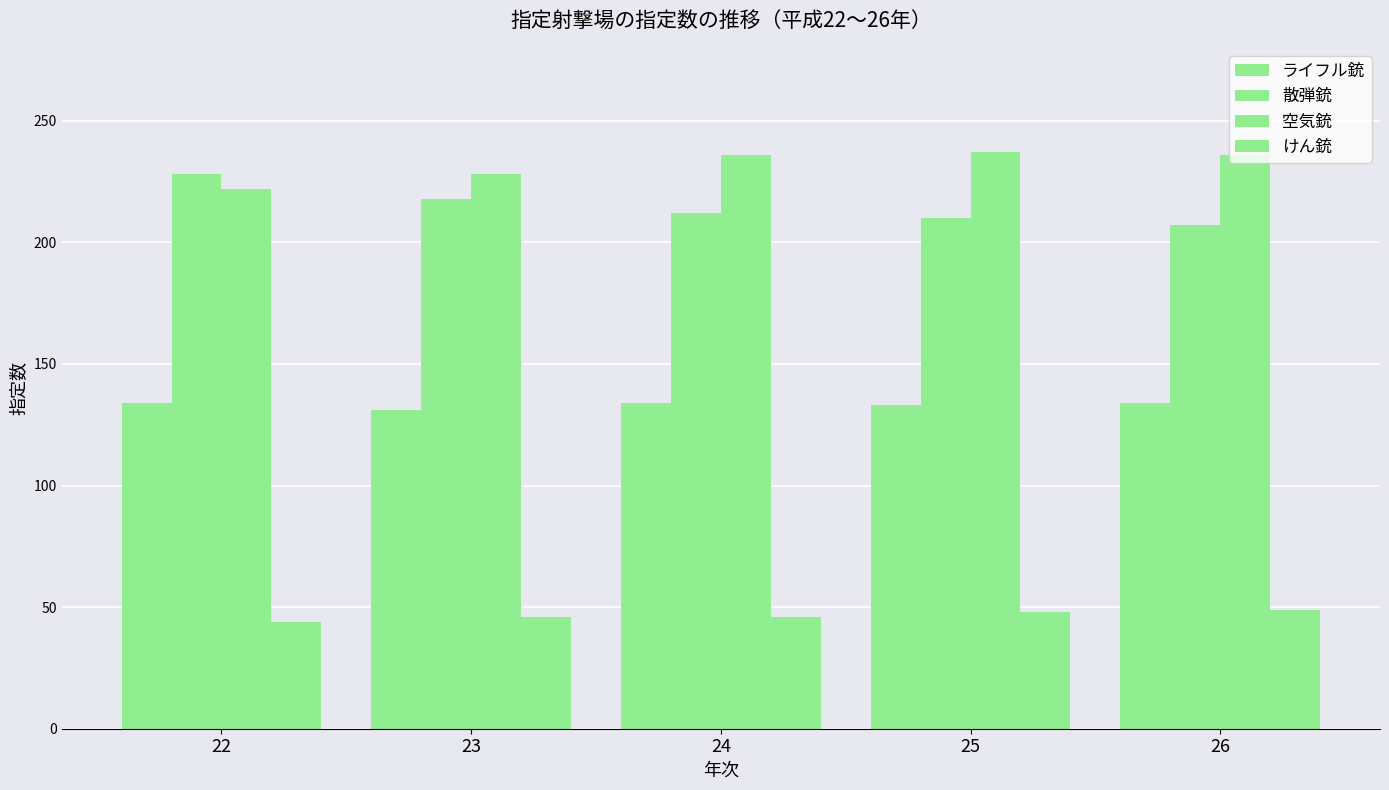

Are the bars grouped side by side (vs. stacked)?

Yes